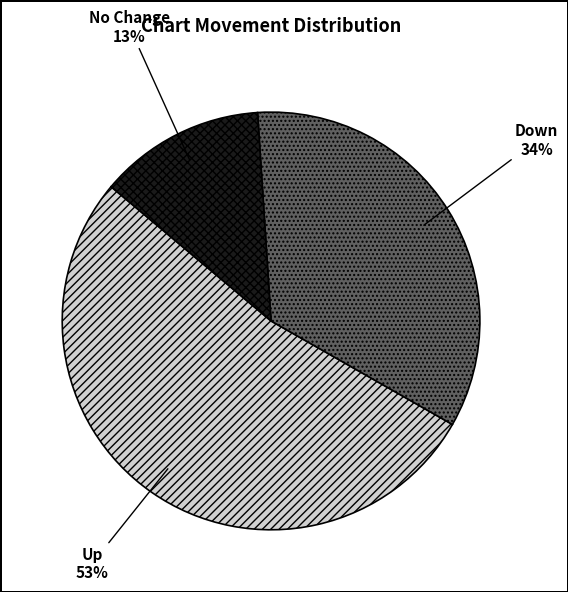

Is there a majority slice in this chart?

Yes